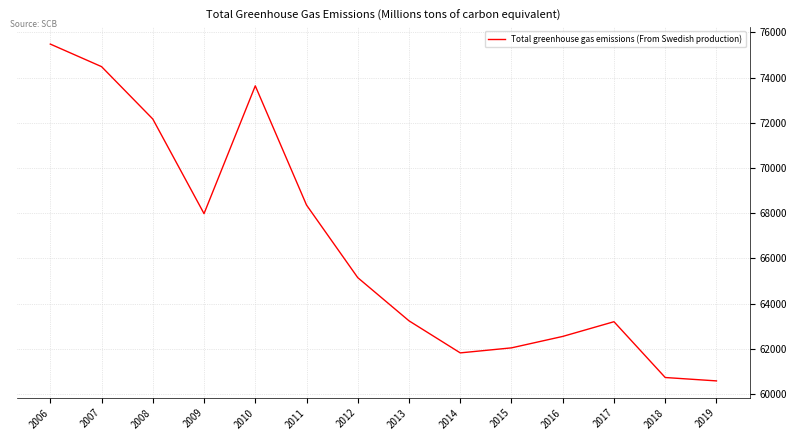

What is the ratio of the value at 2014 to the value at 2009?

0.9